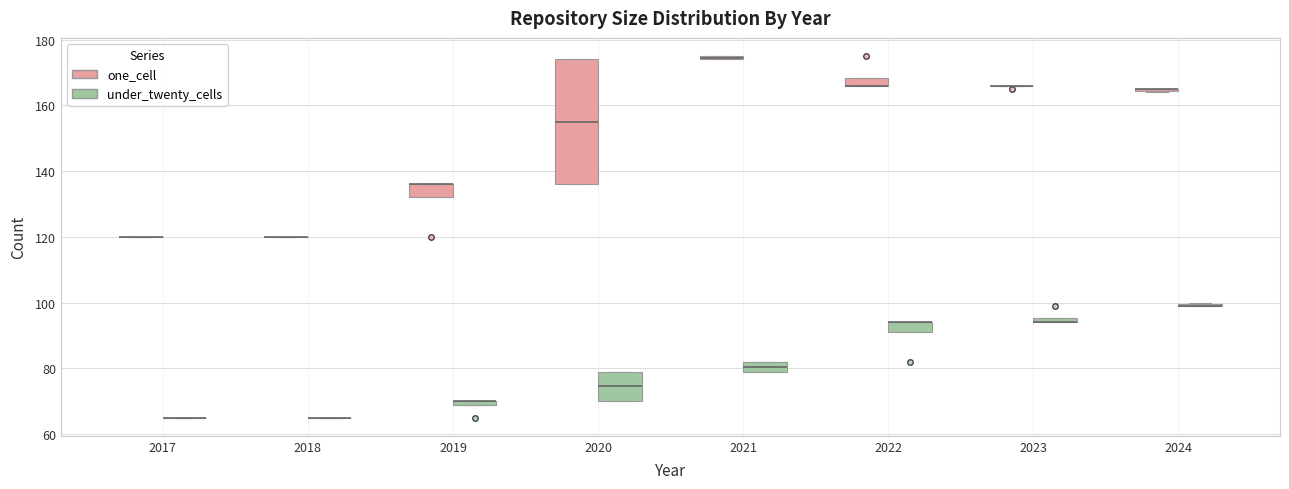

Comparing the boxes themselves (not the whiskers), which one is the tallest?

2020 (one_cell)